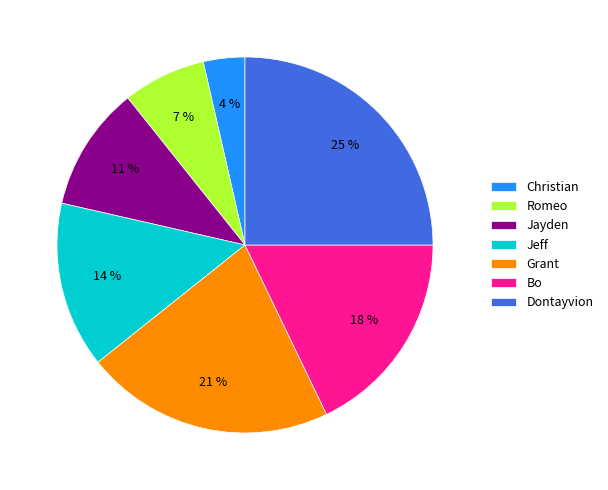

Count the number of slices in the pie.

7